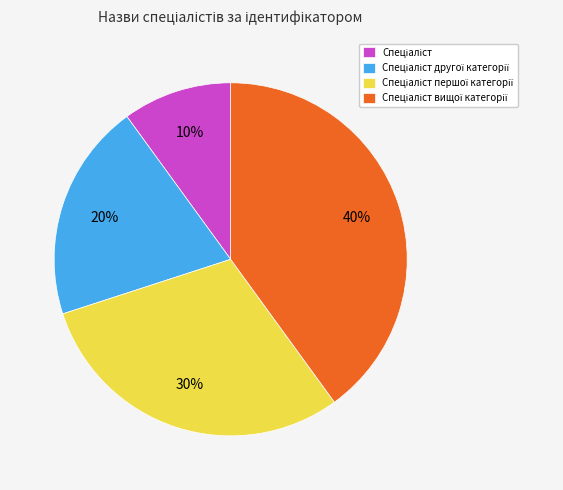

Is there a majority slice in this chart?

No